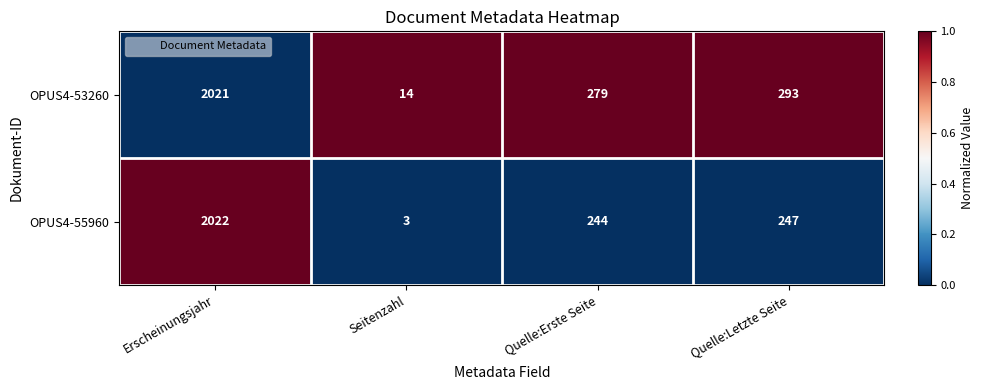

Which series has the widest spread of values?

OPUS4-55960